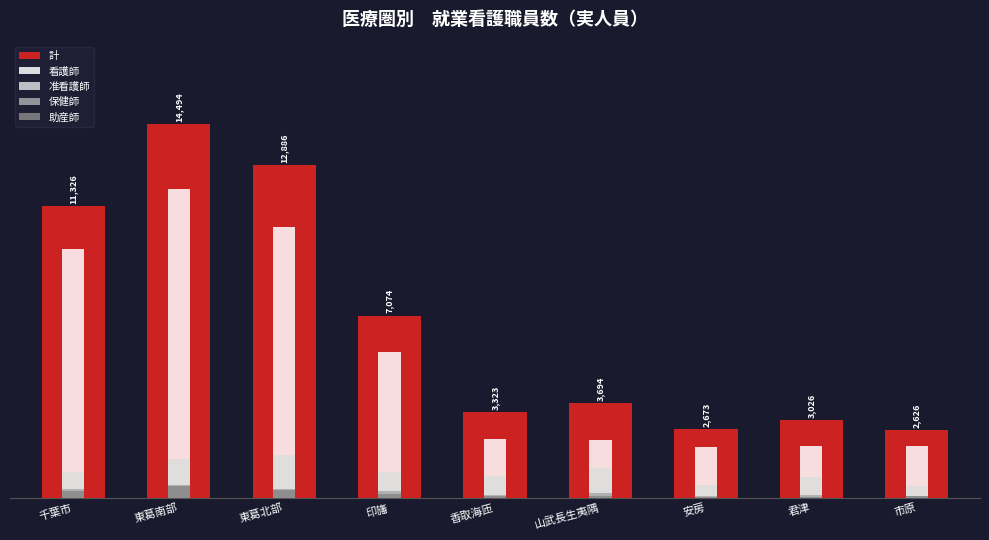

How many data points does each series have?

9